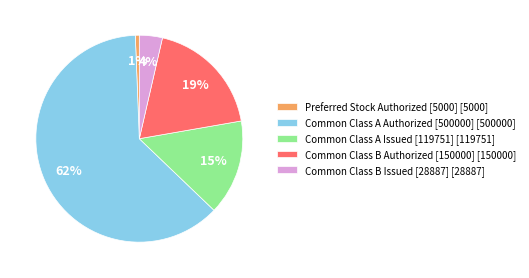

Is it true that Common Class A Issued [119751] is 24% of the pie?

False